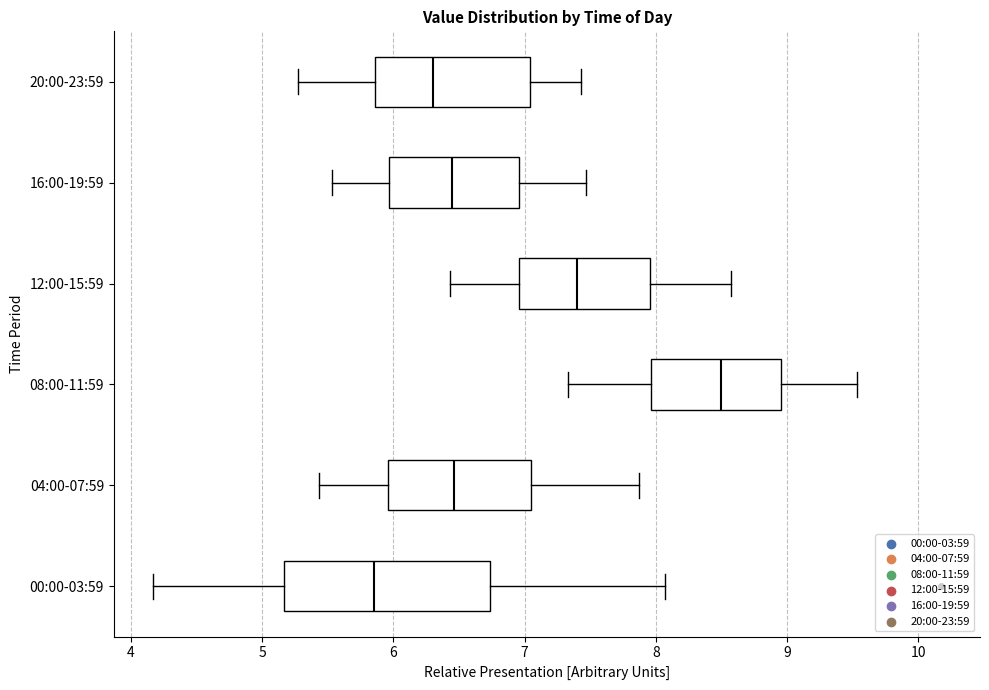

Which box is the widest, from its left edge to its right edge?

00:00-03:59